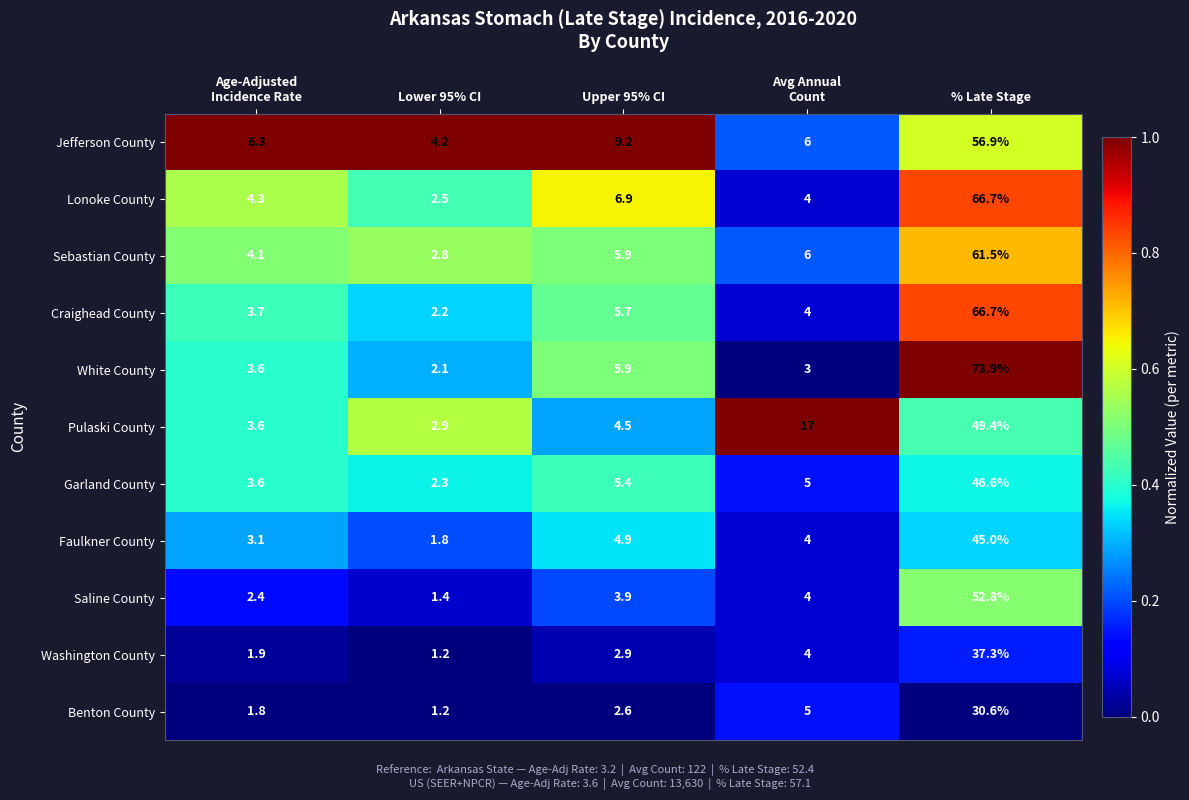

Where does the Pulaski County series first go above 4?

Upper 95% CI